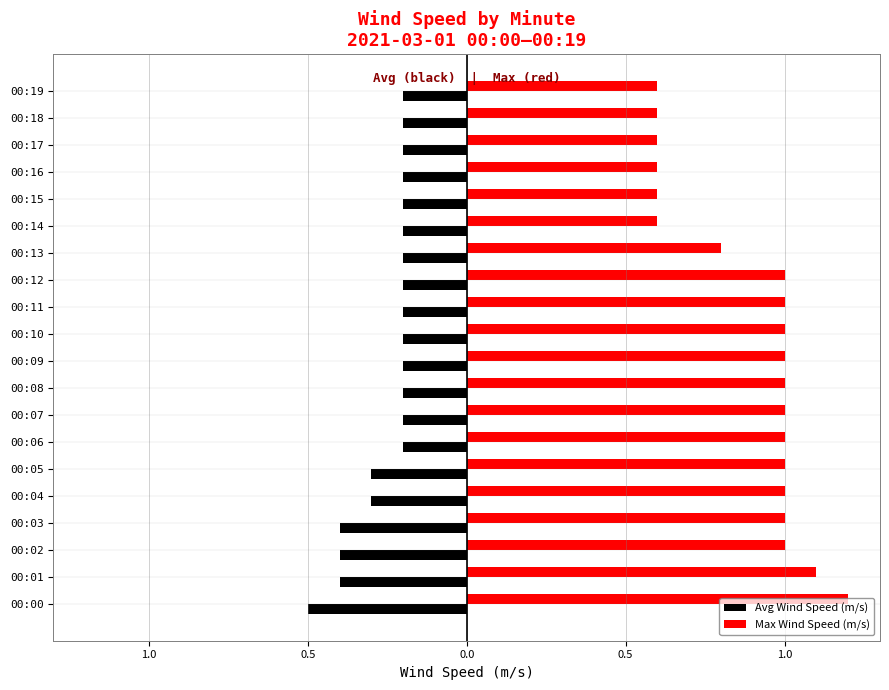

What is the sum of all Avg Wind Speed (m/s) values?

-5.1